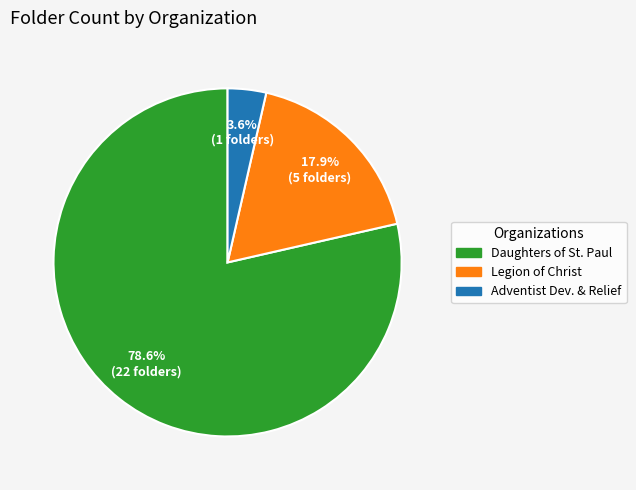

Is there a majority slice in this chart?

Yes